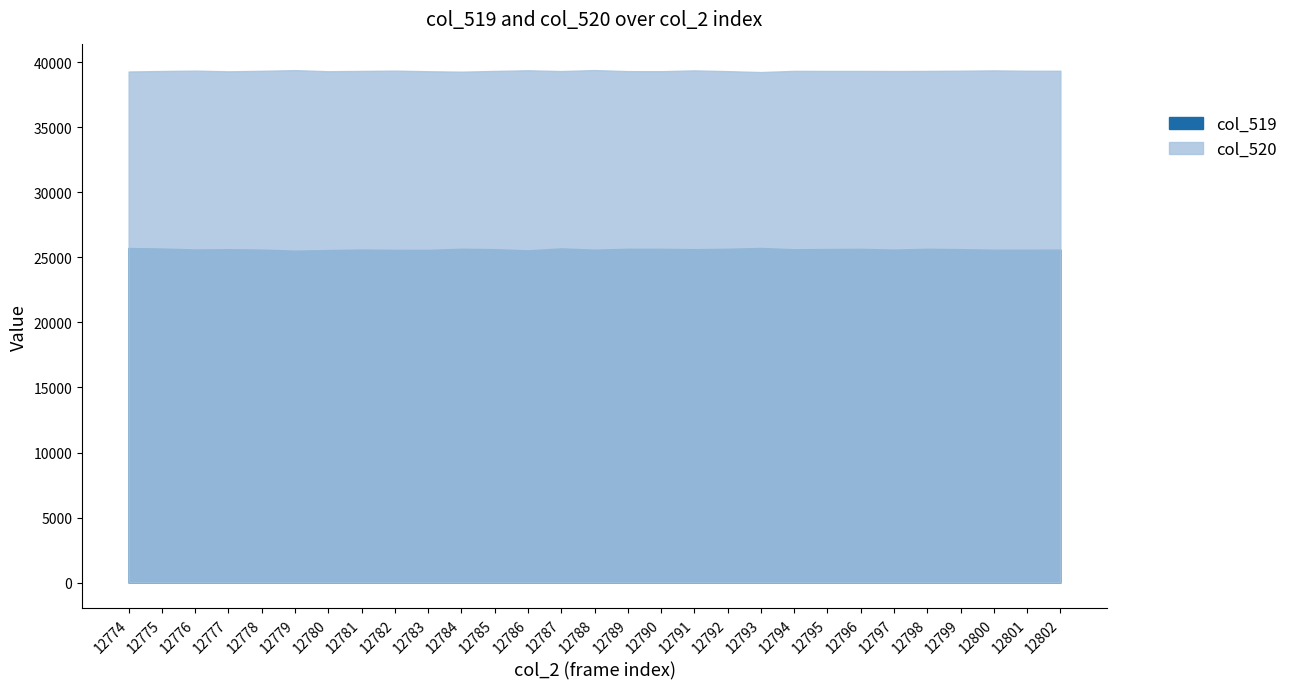

Reading right to left, list all the values displayed in this chart.

col_519: 12802=25597	12801=25588	12800=25590	12799=25633	12798=25661	12797=25599	12796=25657	12795=25644	12794=25623	12793=25725	12792=25662	12791=25631	12790=25657	12789=25662	12788=25593	12787=25692	12786=25540	12785=25632	12784=25664	12783=25575	12782=25580	12781=25604	12780=25561	12779=25518	12778=25599	12777=25629	12776=25607	12775=25682	12774=25718
col_520: 12802=39344	12801=39345	12800=39373	12799=39348	12798=39333	12797=39323	12796=39333	12795=39331	12794=39337	12793=39244	12792=39315	12791=39374	12790=39311	12789=39315	12788=39398	12787=39320	12786=39382	12785=39331	12784=39274	12783=39307	12782=39355	12781=39332	12780=39307	12779=39393	12778=39341	12777=39300	12776=39356	12775=39326	12774=39287